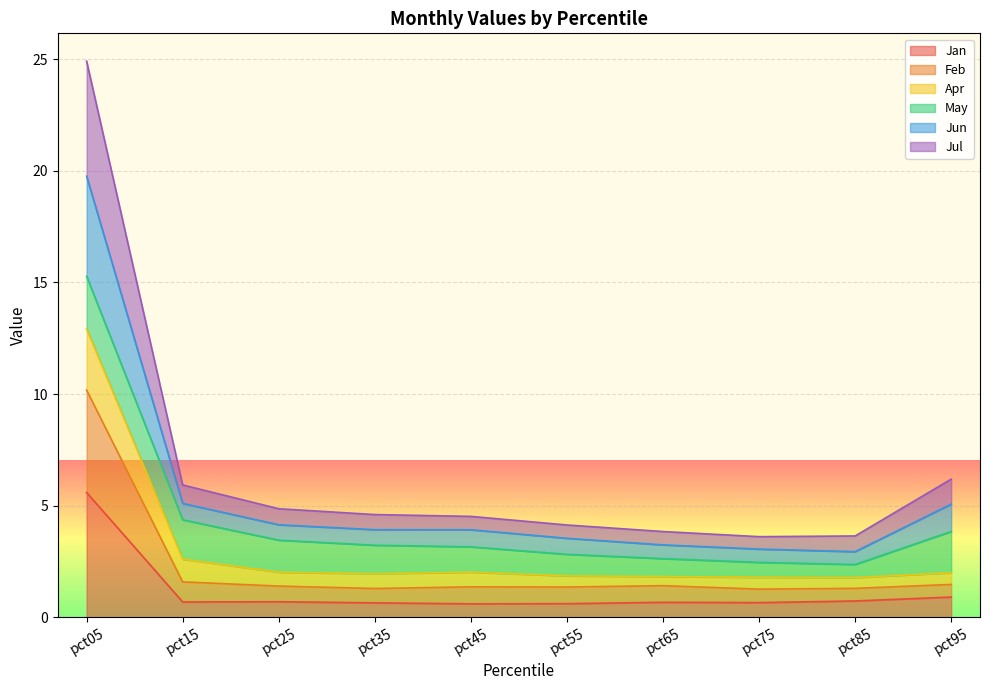

Which series changed the most between pct55 and pct85?

Jul